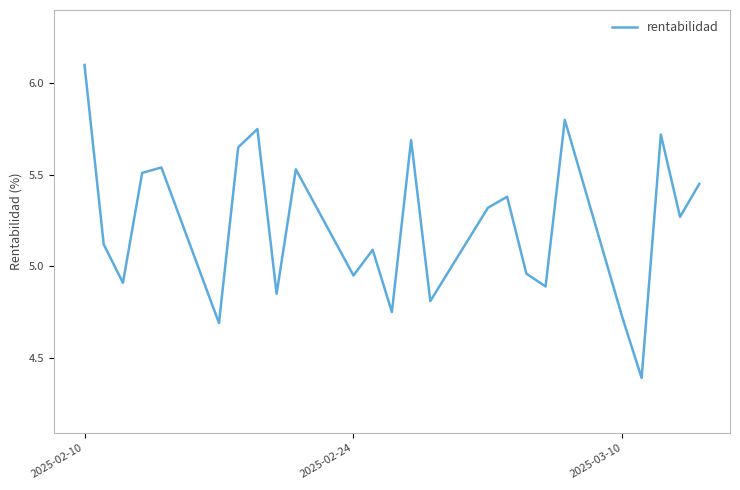

What is the maximum value shown in the chart?

6.1